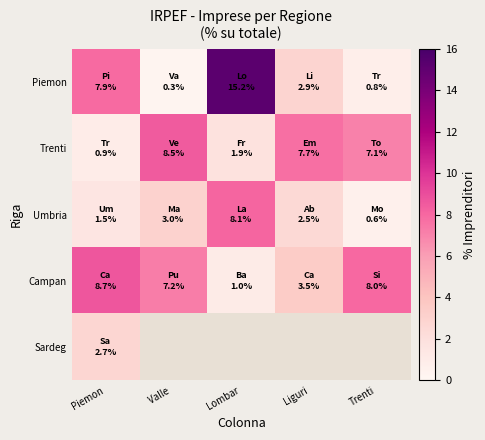

What is the sum of all Umbria values?

15.8